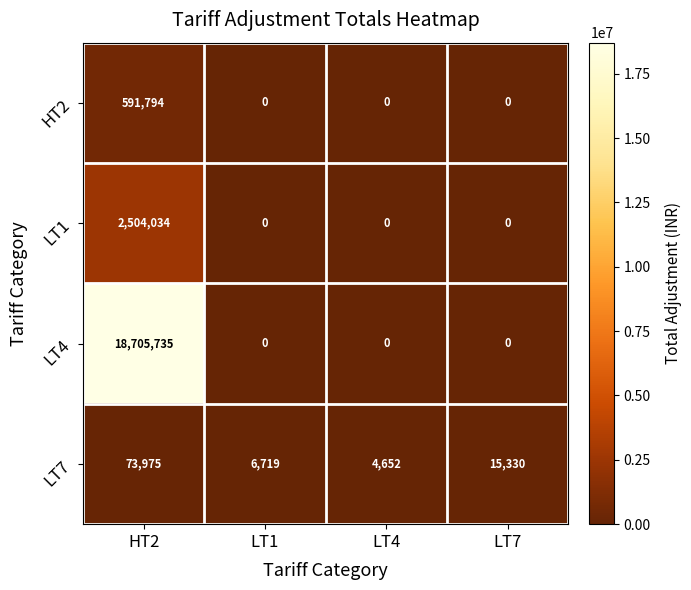

What is the spread (max minus min) of values at LT7?

15330